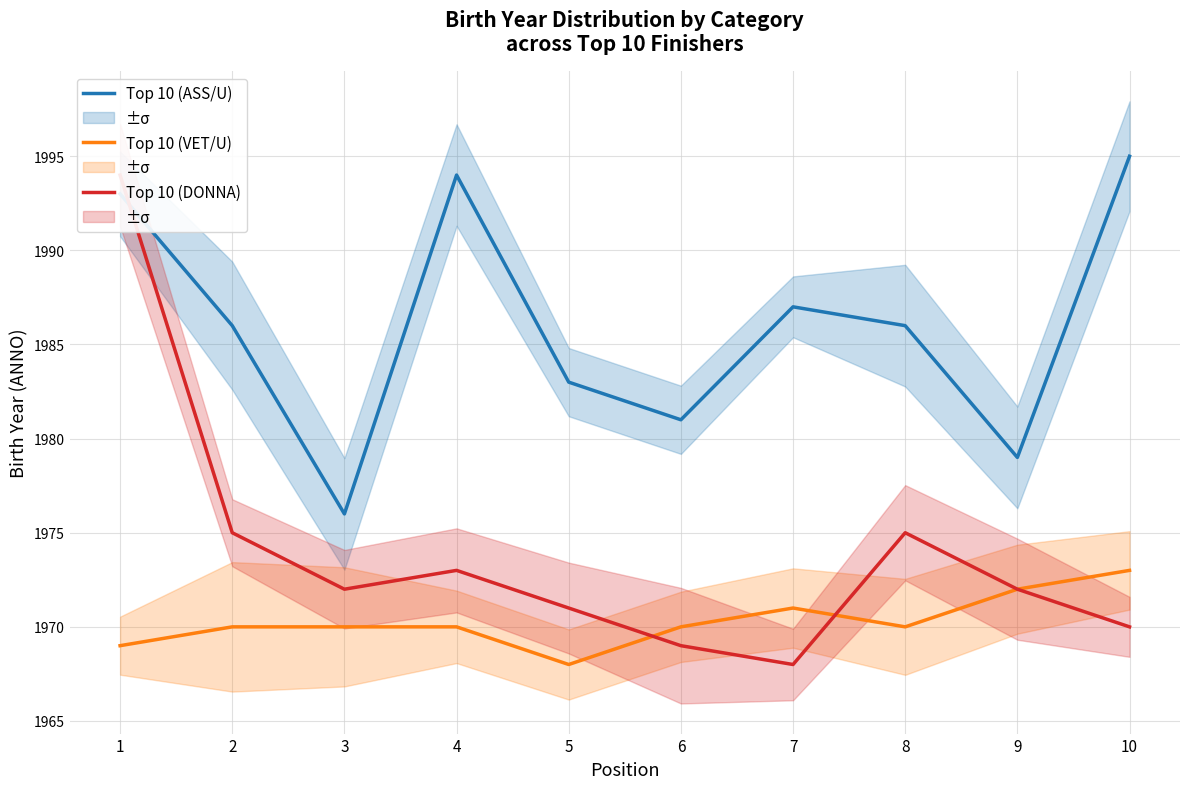

Where is the first local maximum for Top 10 (DONNA)?

4